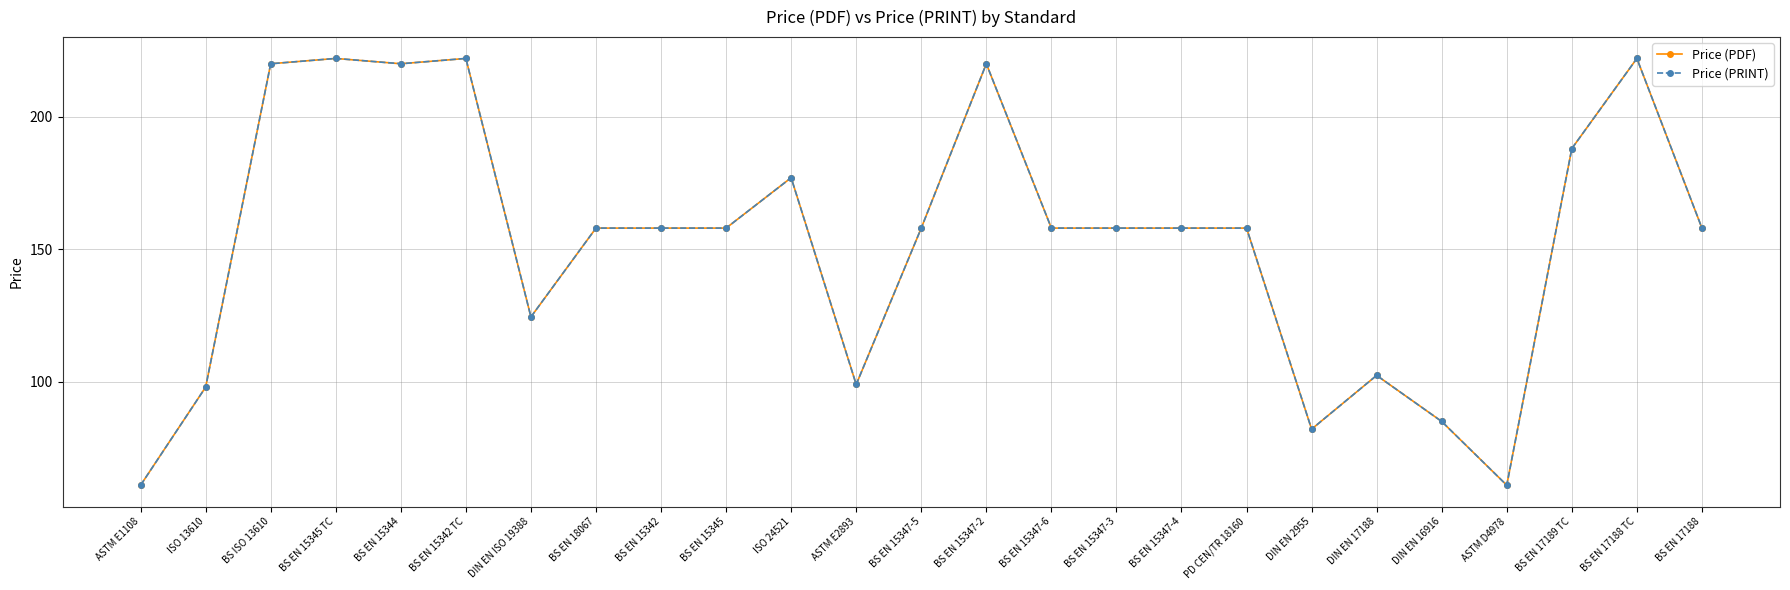

True or false: Price (PRINT) has a value of 265.1 at BS EN 15347-3.

False